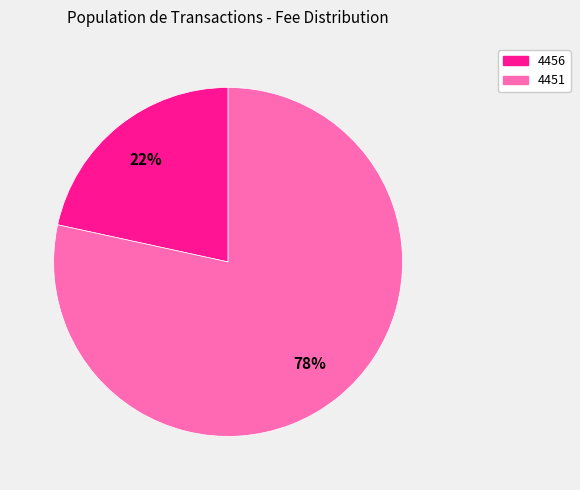

What is the ratio of the value at 4456 to the value at 4451?

0.3